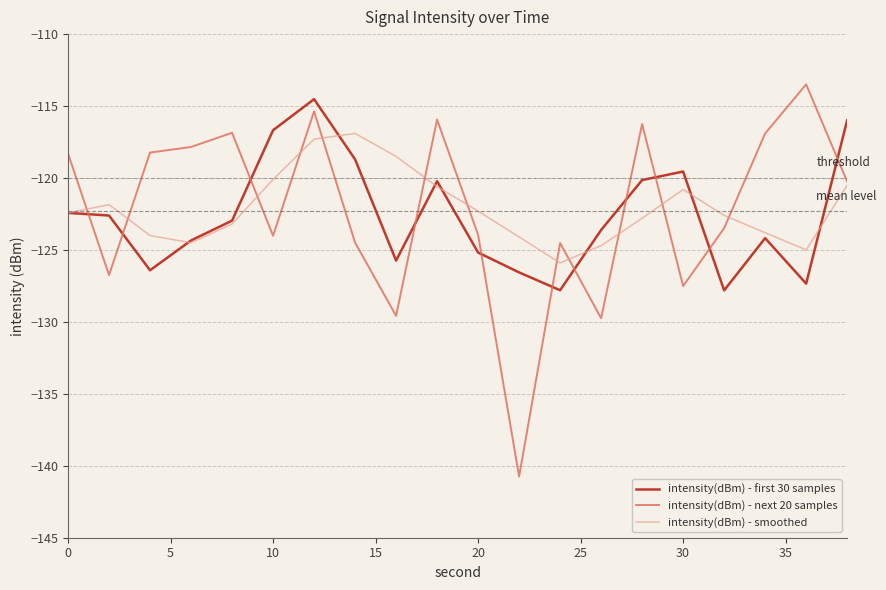

What is the minimum value for intensity(dBm) - first 30 samples?

-127.8